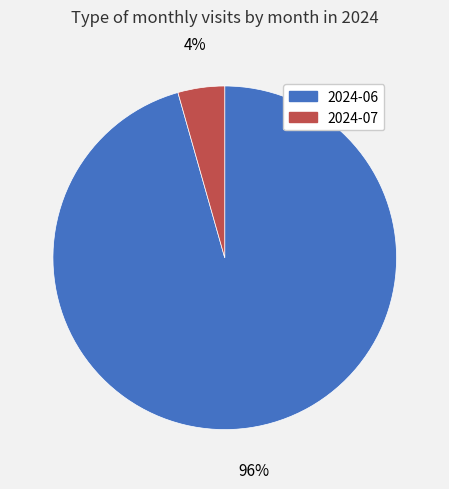

To the nearest percent, what portion does 2024-06 represent?

96%